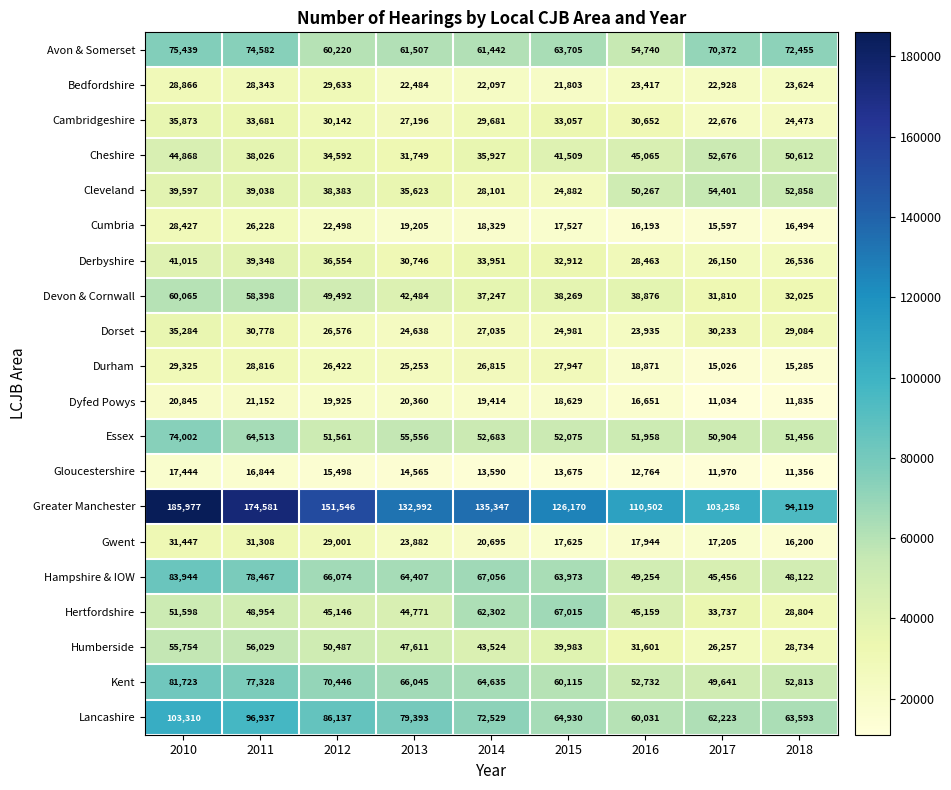

At how many categories does at least one series exceed 52242?

9